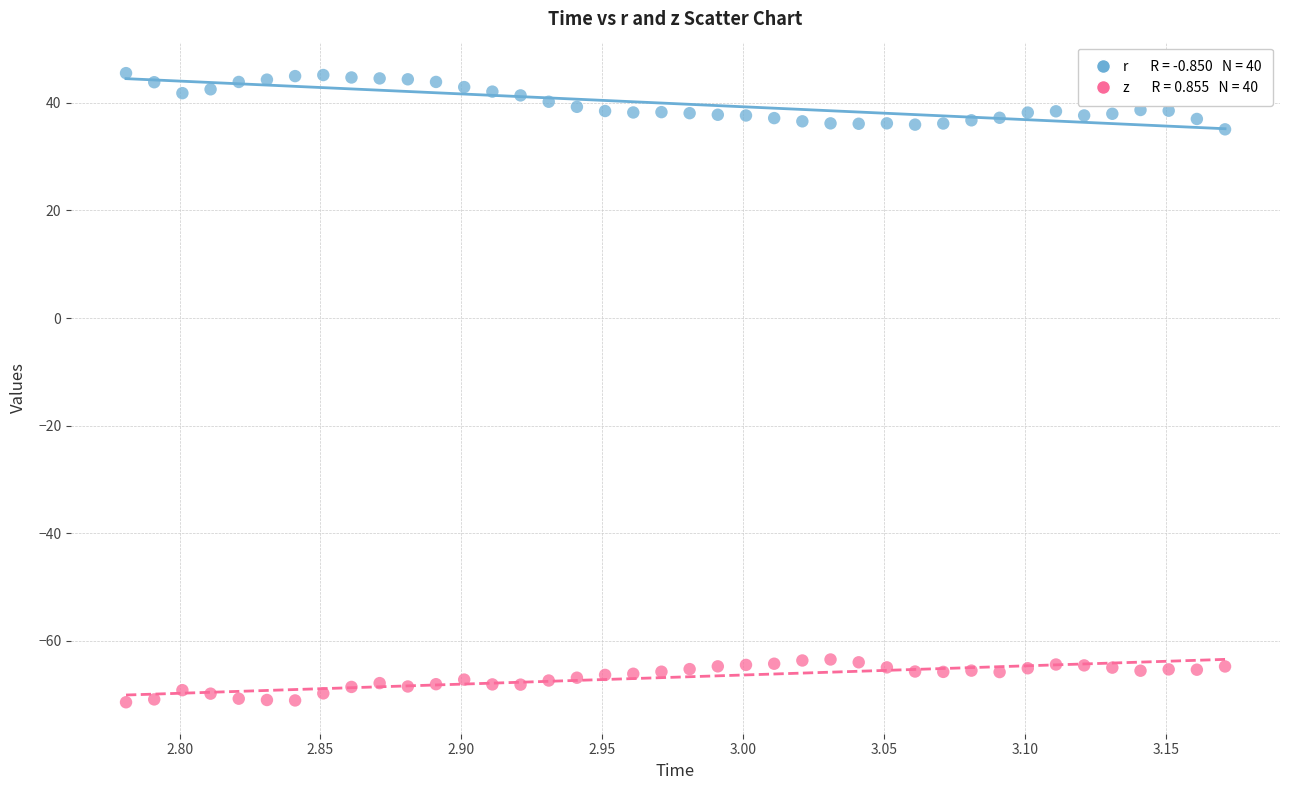

Across all data points, what is the range of Y values (max minus min)?

117.0